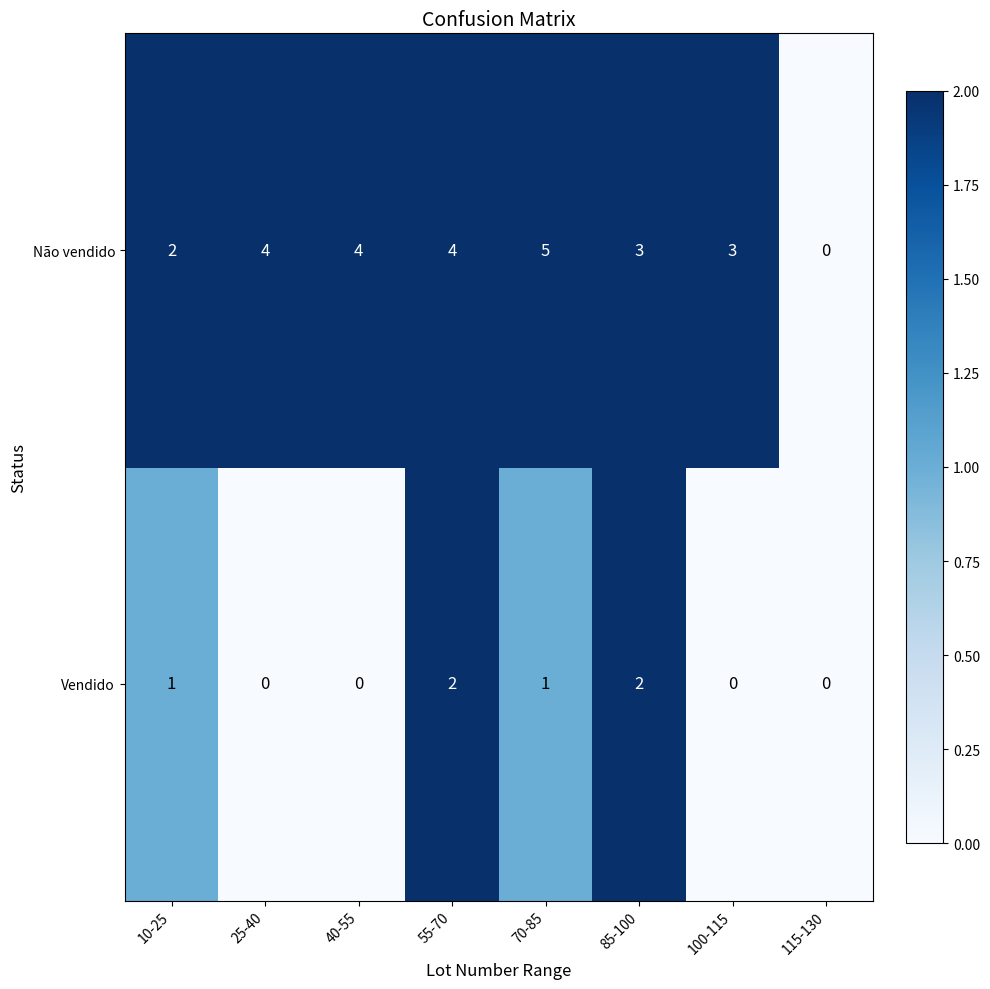

How many Vendido values are between 0 and 2?

8